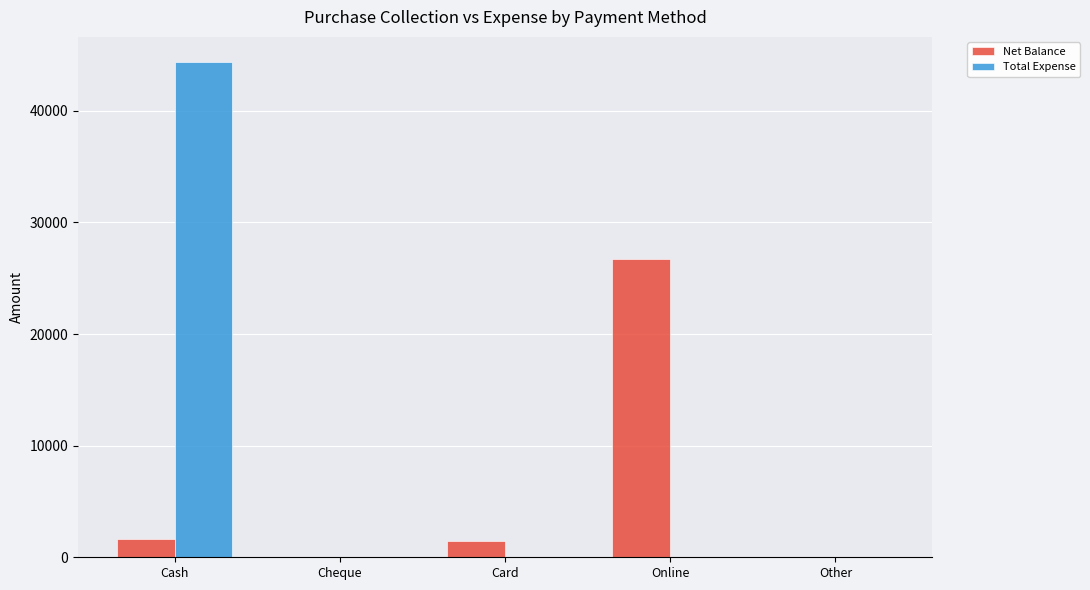

What is the sum of the Total Expense values at Cash and Cheque?

44405